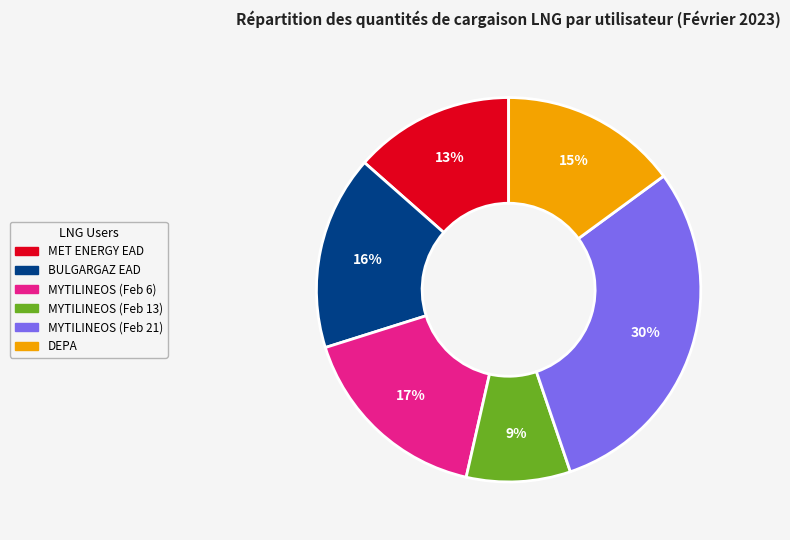

Is the sum of MET ENERGY EAD and MYTILINEOS (Feb 21) greater than half?

No